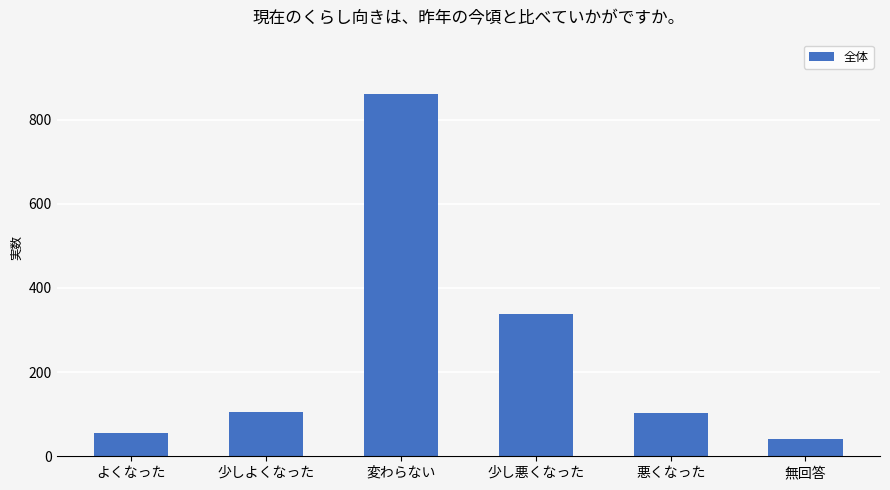

Between 少しよくなった and 変わらない, which is larger?

変わらない